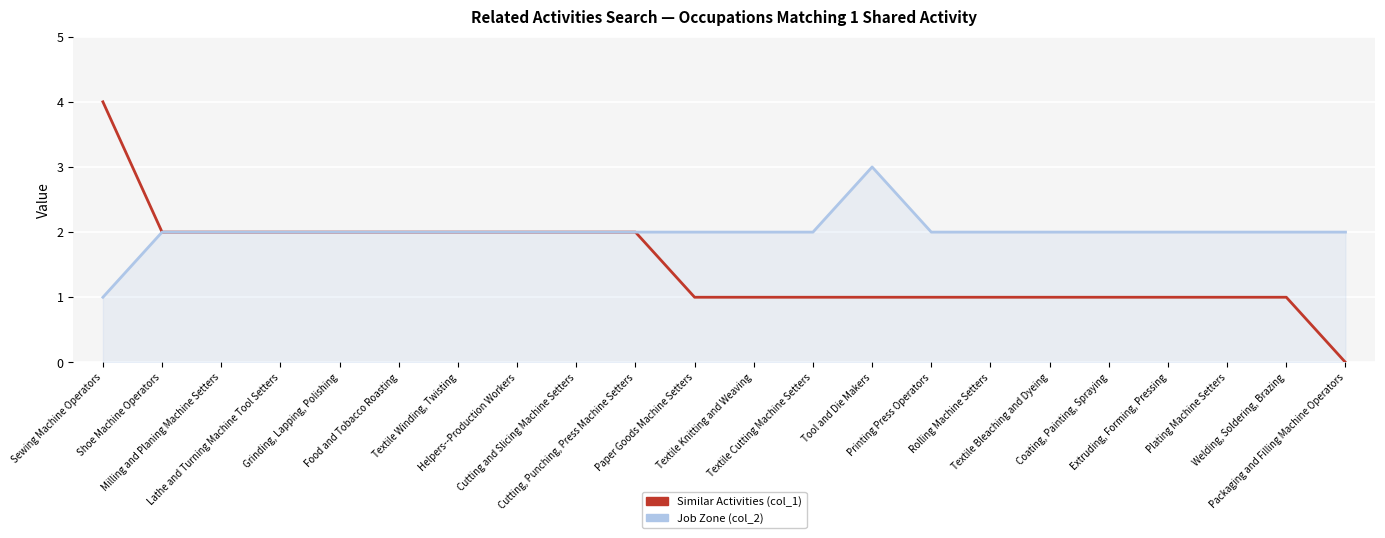

The value of Job Zone (col_2) at Grinding, Lapping, Polishing is 2. True or false?

True